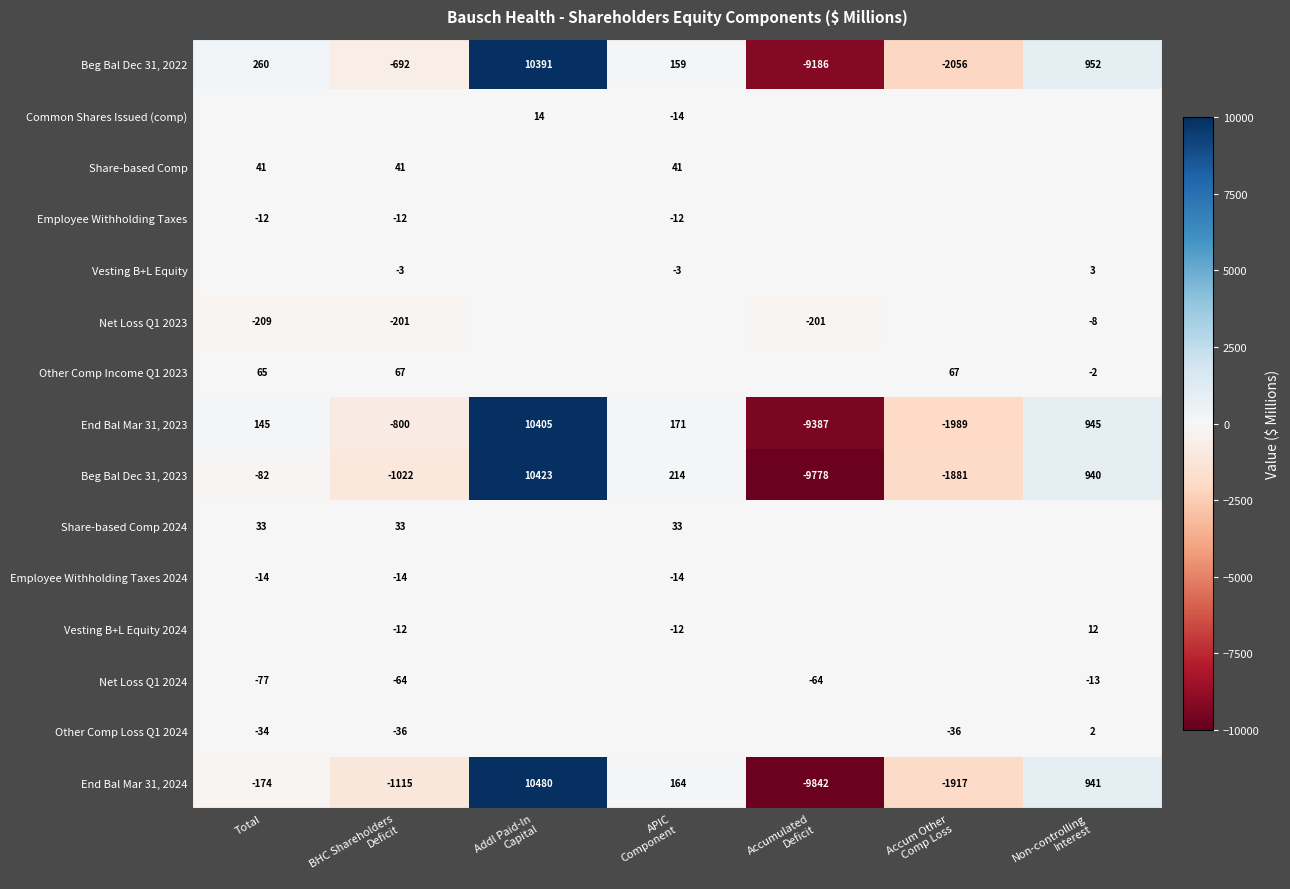

What is the minimum value for Beg Bal Dec 31, 2022?

-9186